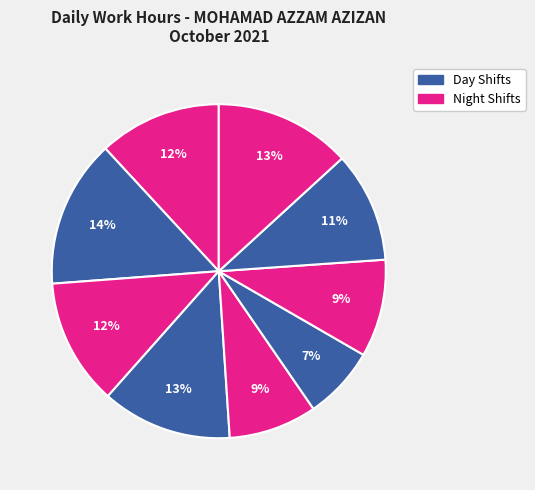

Count the number of slices in the pie.

9